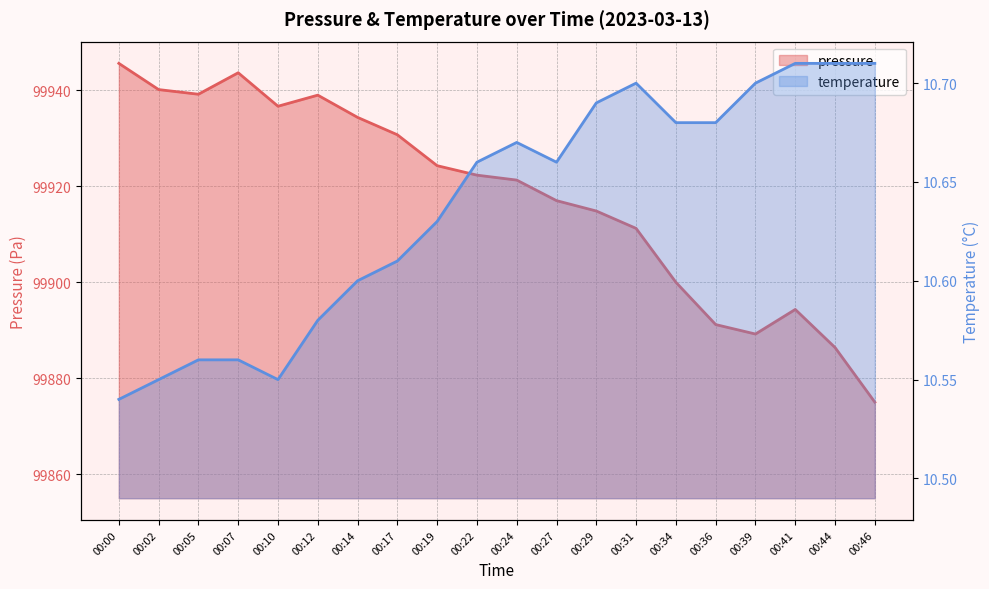

What is the value of the temperature point at the 3rd from the left?

10.6